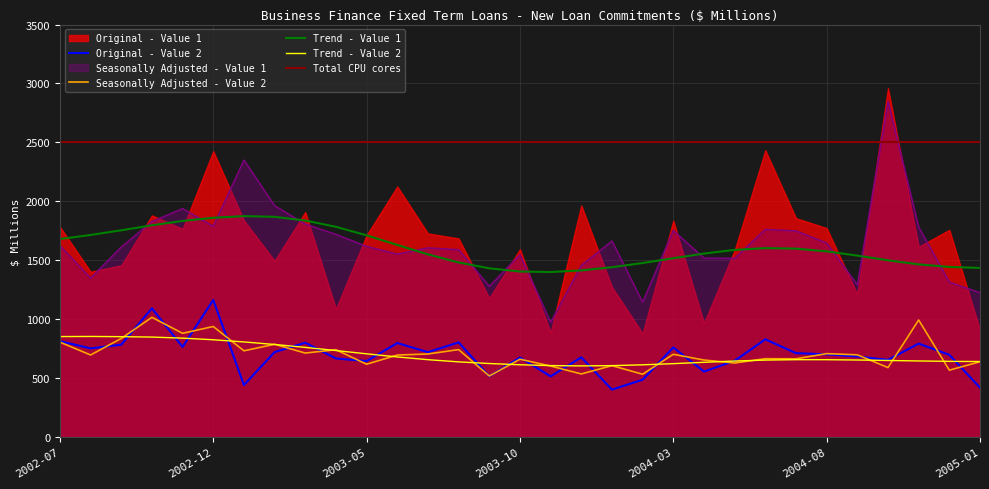

Does the chart have visible grid lines?

Yes